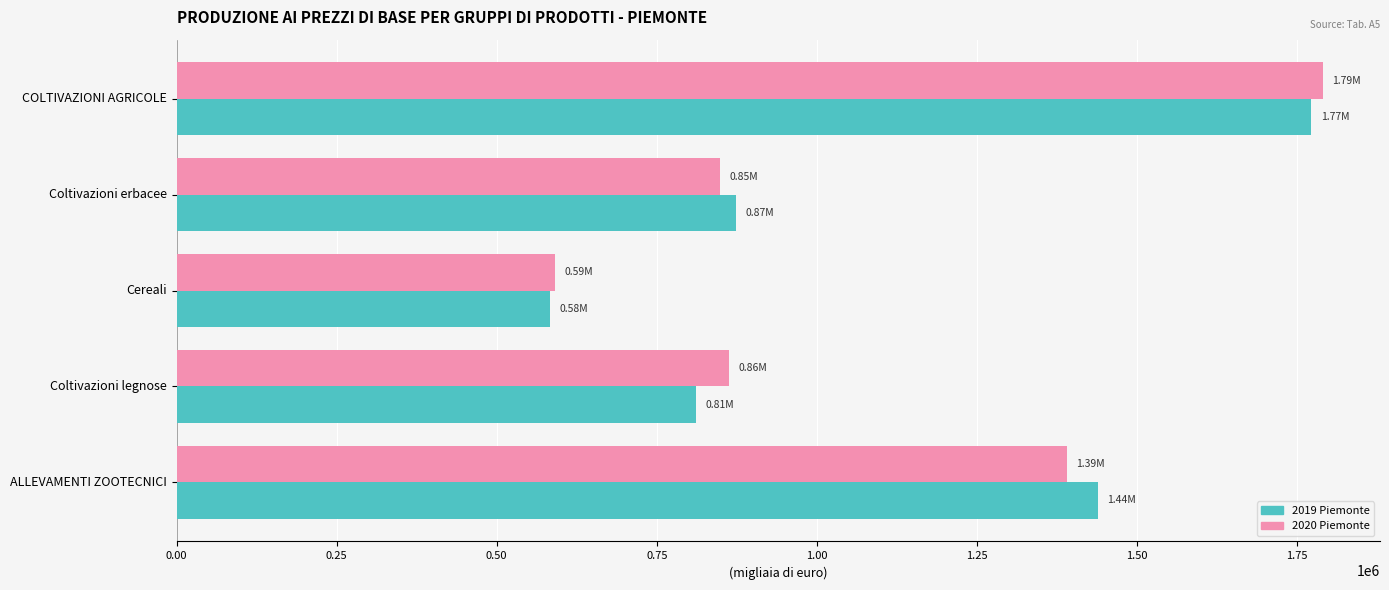

What are all the series names shown in the legend?

2019 Piemonte, 2020 Piemonte